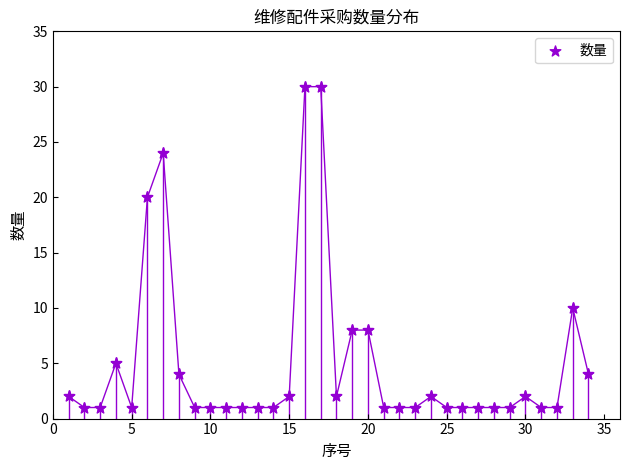

What is the range of X values (max minus min)?

33